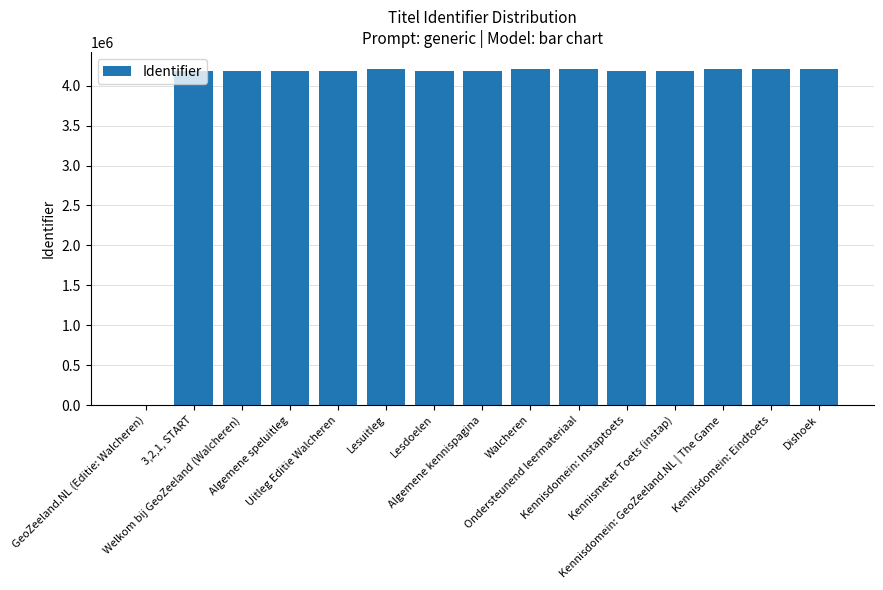

Where does the data first go above 4177615?

Lesuitleg